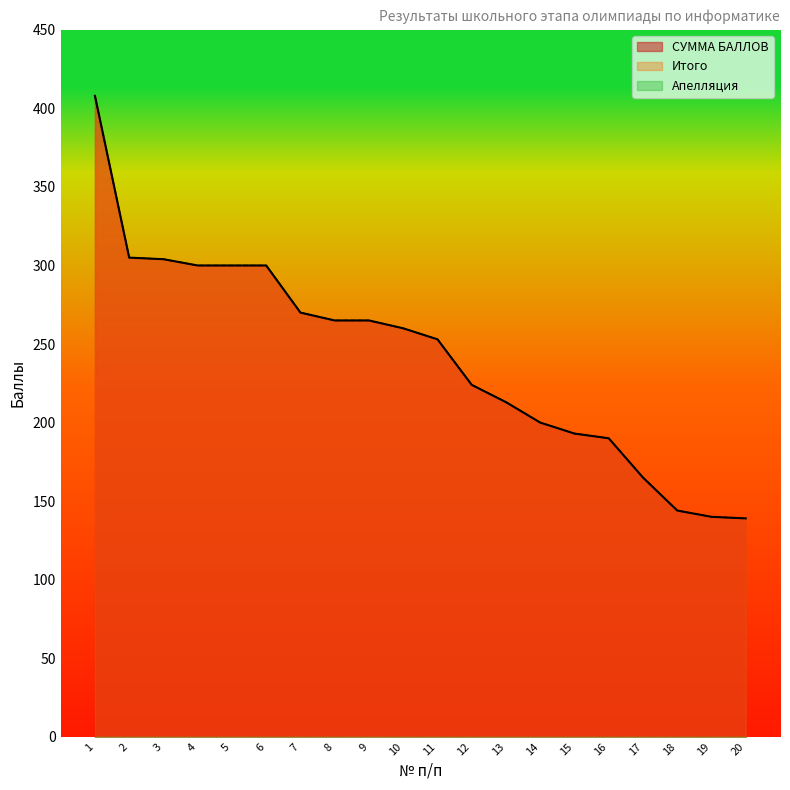

Which label corresponds to the largest value in the chart?

1